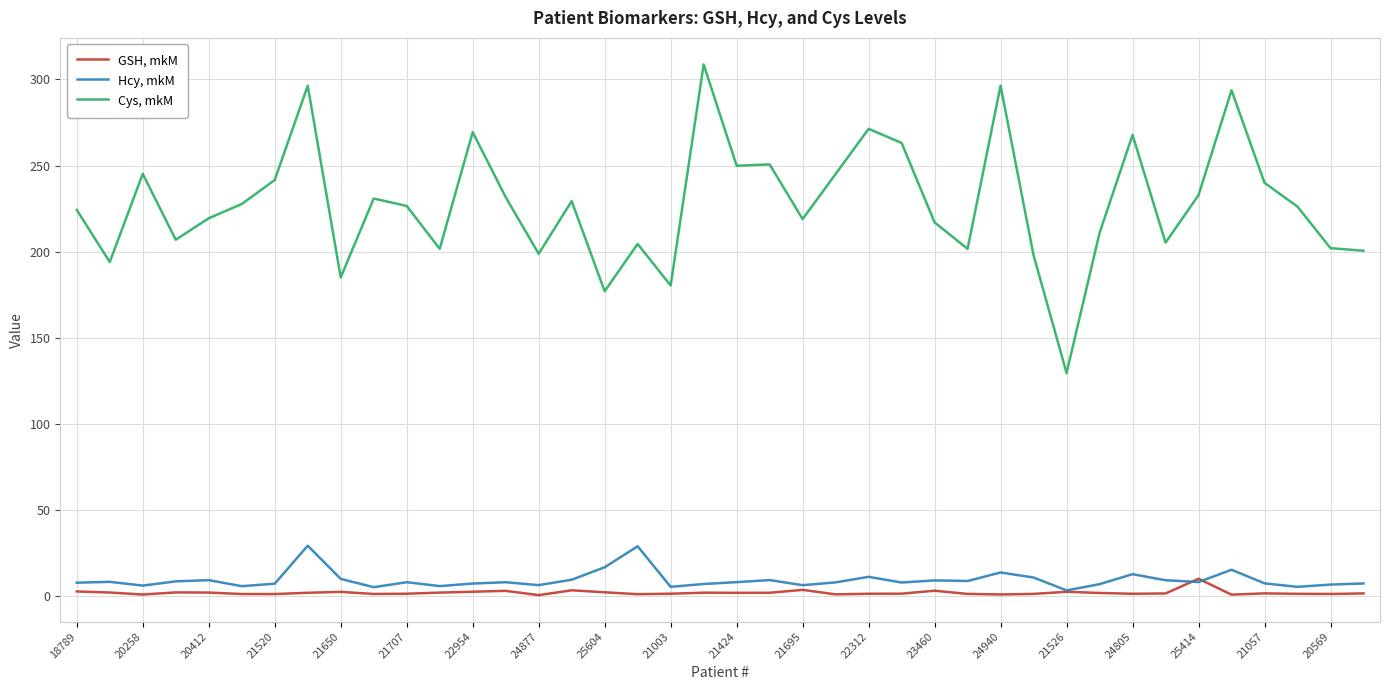

Rank the series by their maximum value, from lowest to highest.

GSH, mkM, Hcy, mkM, Cys, mkM